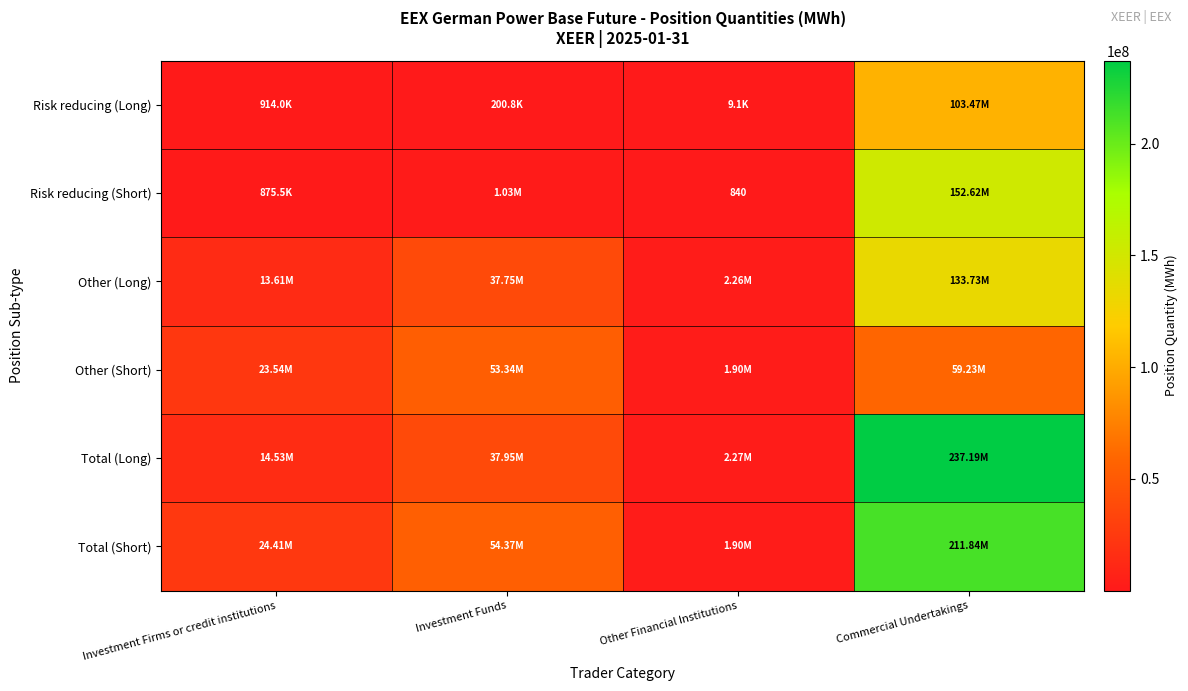

At Other Financial Institutions, list the series in order from smallest to largest.

Risk reducing (Short), Risk reducing (Long), Other (Short), Total (Short), Other (Long), Total (Long)